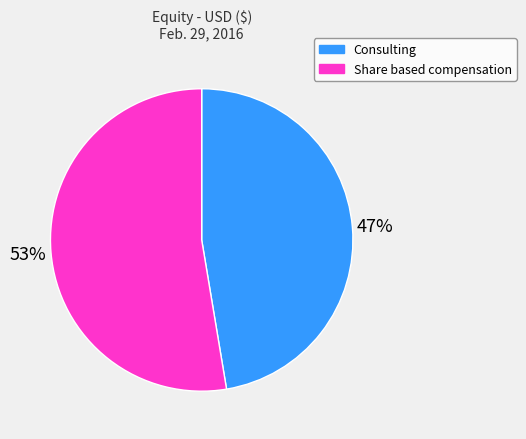

Count the number of slices in the pie.

2